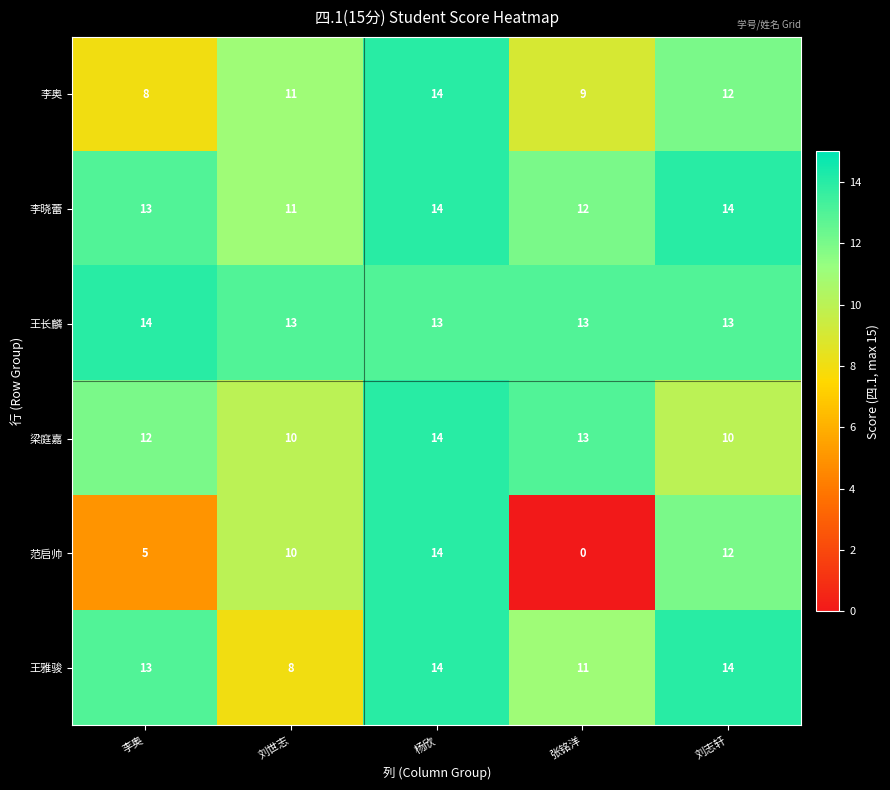

What is the average value of the 李奥 series?

11